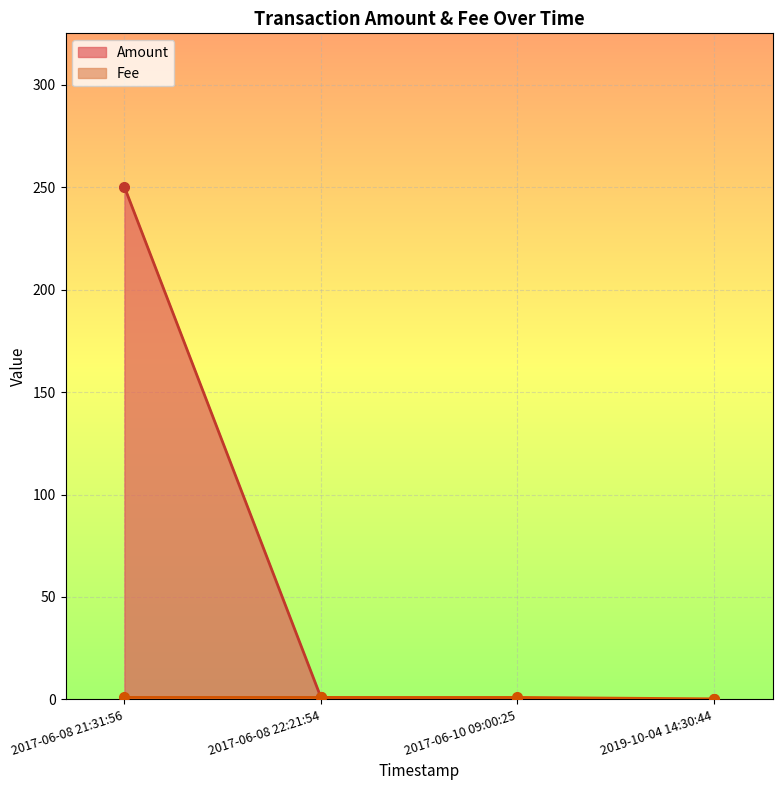

True or false: Amount has more than 0 interior local peaks.

False